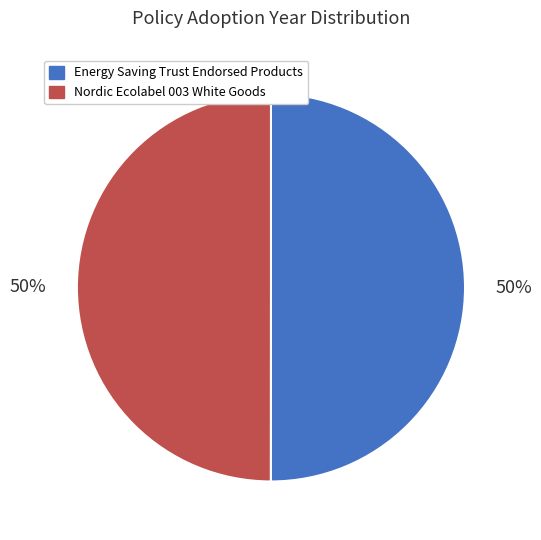

What percentage is the Nordic Ecolabel 003 White Goods slice, to the nearest percent?

50%